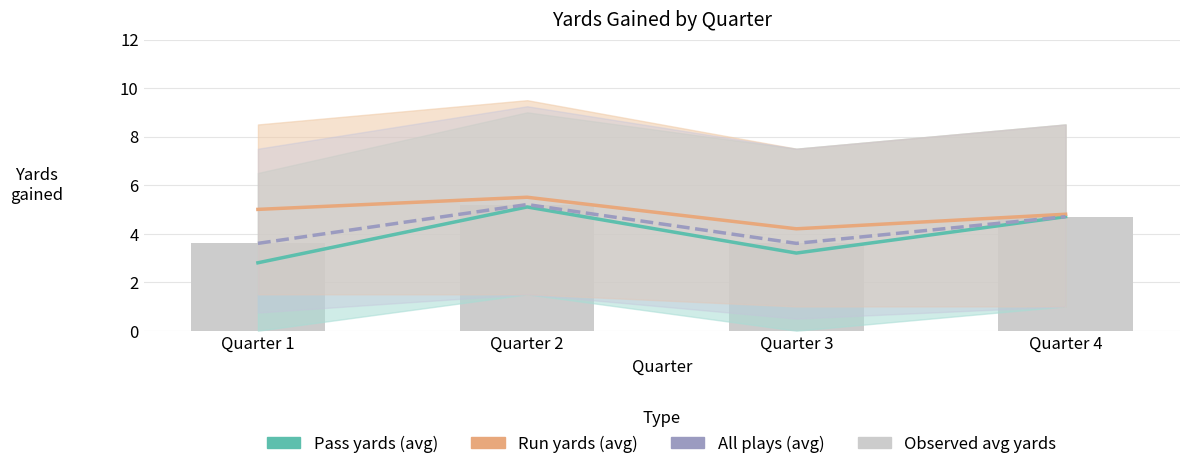

What is the greatest value displayed?

5.5